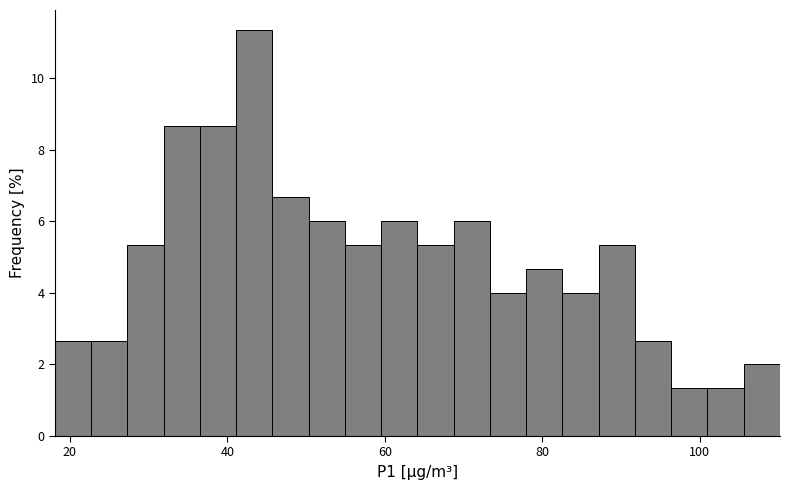

Read against the x-axis, roughly where is the centre of the tallest bar?

44